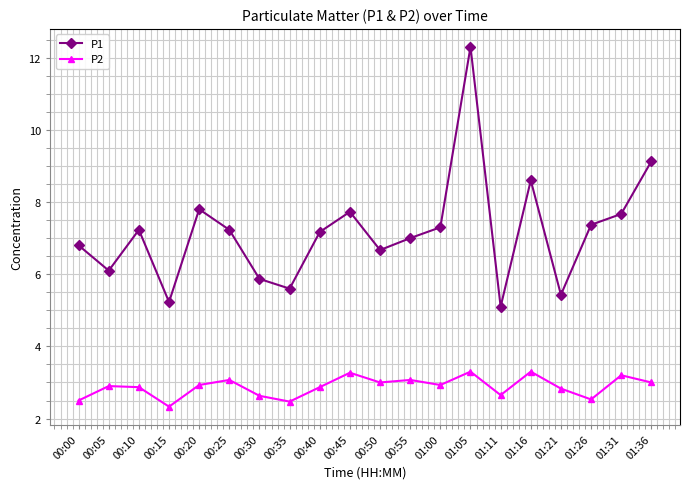

Does the chart have visible grid lines?

Yes